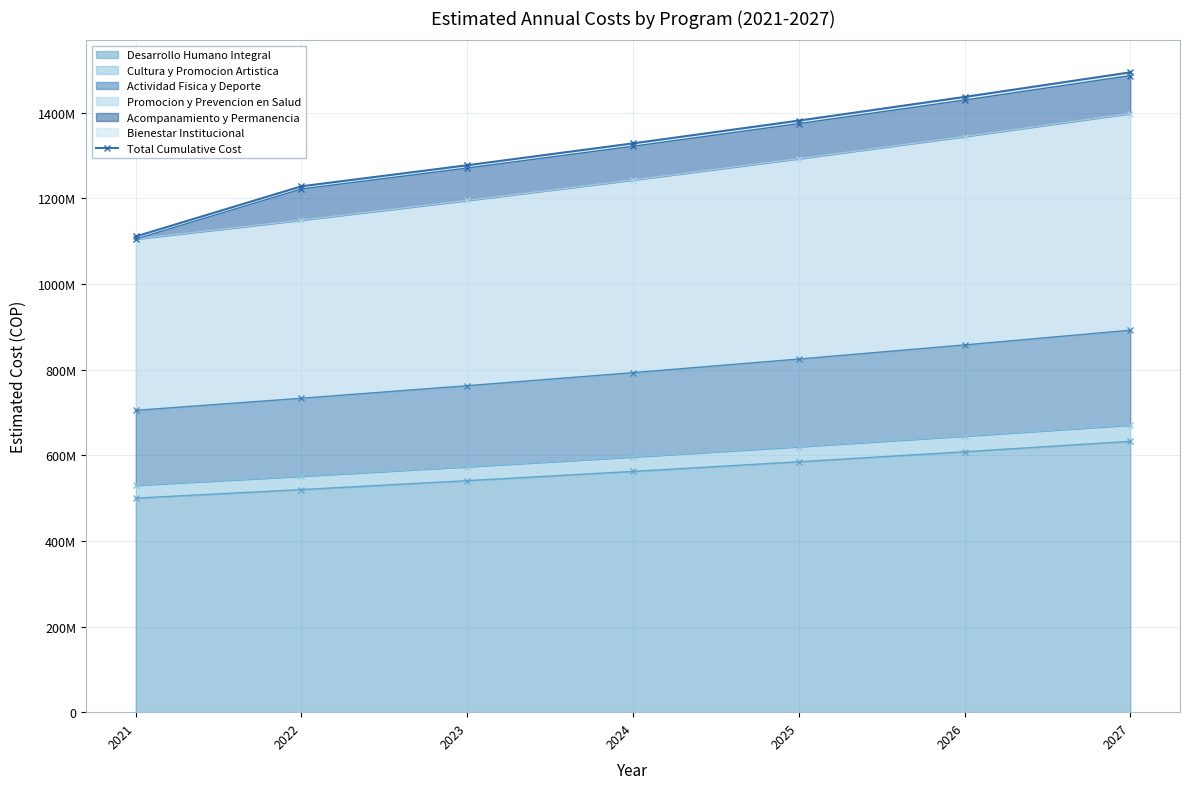

What is the value of the 7th point from the left?

1494341760